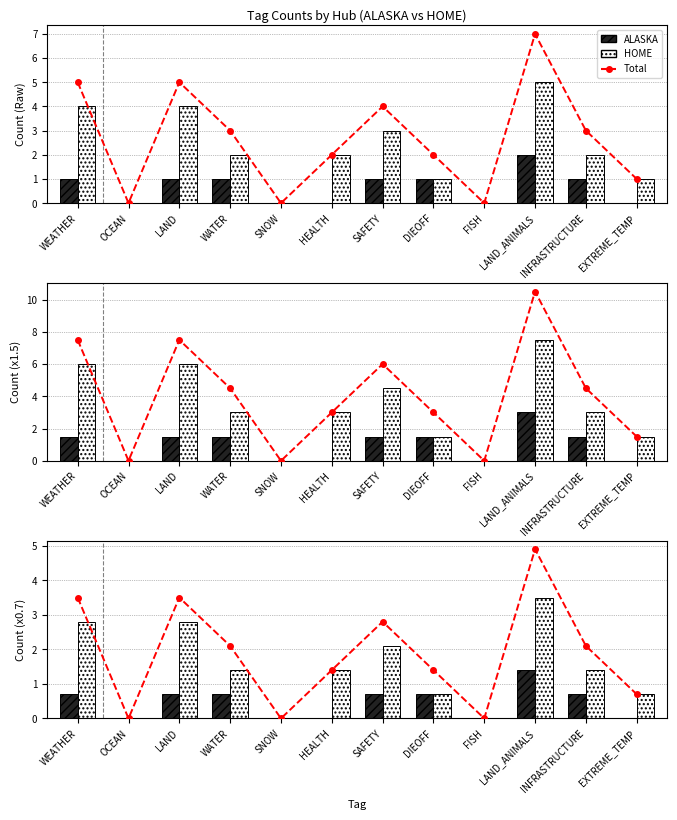

Reading left to right, transcribe all the data shown in this chart.

Total: WEATHER=3.5	OCEAN=0.0	LAND=3.5	WATER=2.1	SNOW=0.0	HEALTH=1.4	SAFETY=2.8	DIEOFF=1.4	FISH=0.0	LAND_ANIMALS=4.9	INFRASTRUCTURE=2.1	EXTREME_TEMP=0.7
ALASKA: WEATHER=0.7	OCEAN=0.0	LAND=0.7	WATER=0.7	SNOW=0.0	HEALTH=0.0	SAFETY=0.7	DIEOFF=0.7	FISH=0.0	LAND_ANIMALS=1.4	INFRASTRUCTURE=0.7	EXTREME_TEMP=0.0
HOME: WEATHER=2.8	OCEAN=0.0	LAND=2.8	WATER=1.4	SNOW=0.0	HEALTH=1.4	SAFETY=2.1	DIEOFF=0.7	FISH=0.0	LAND_ANIMALS=3.5	INFRASTRUCTURE=1.4	EXTREME_TEMP=0.7